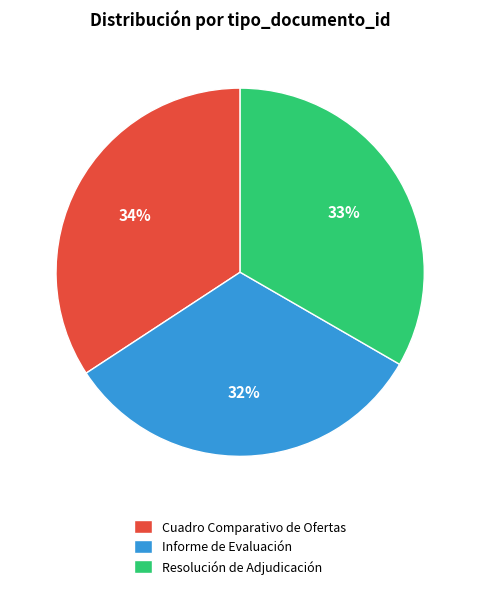

Is there any slice that represents more than half of the pie?

No